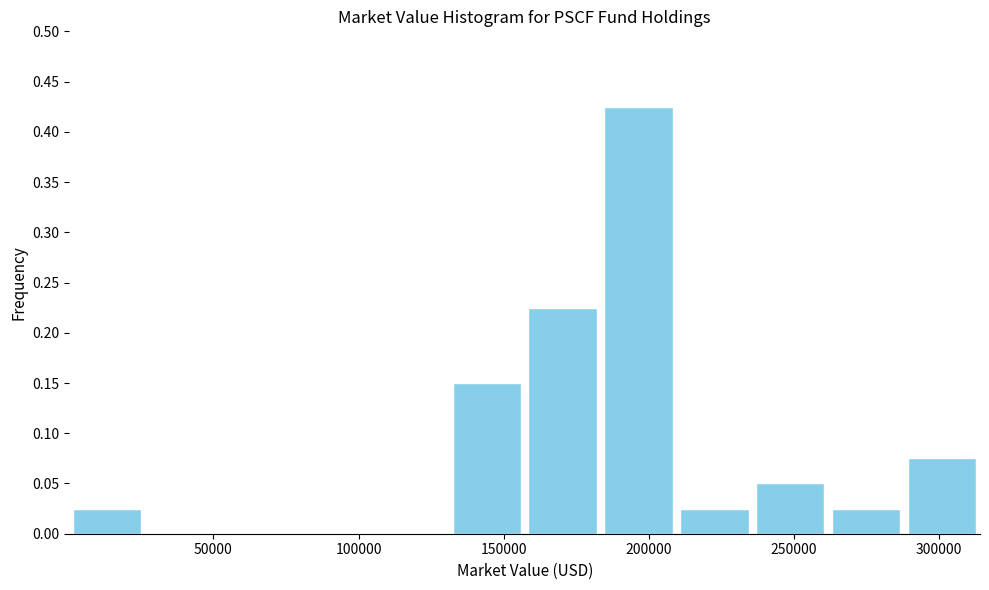

Reading left to right, transcribe this chart: for each bar, give the range it covers on the x-axis and its height. Neither the bar edges nor the heights are printed on the chart, so give them approximately, as read against the axes.

0 to 25000: 0.025
25000 to 55000: 0
55000 to 80000: 0
80000 to 105000: 0
105000 to 130000: 0
130000 to 155000: 0.150
155000 to 185000: 0.225
185000 to 210000: 0.425
210000 to 235000: 0.025
235000 to 260000: 0.050
260000 to 290000: 0.025
290000 to 315000: 0.075